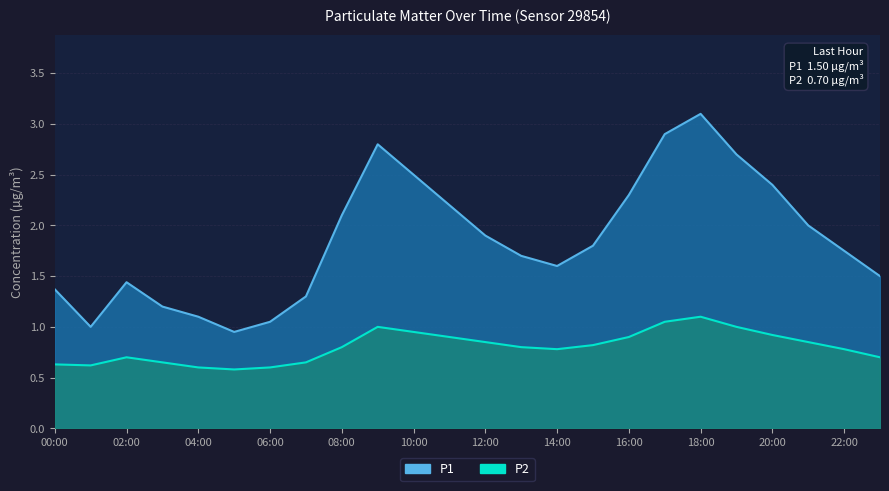

At which label does P1 first exceed 1?

00:00